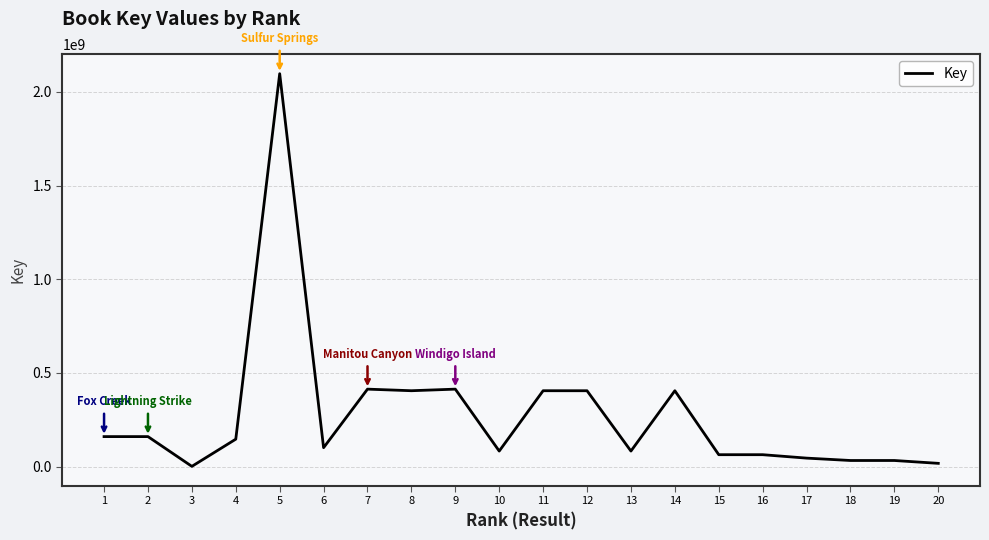

What is the greatest value displayed?

2096890542